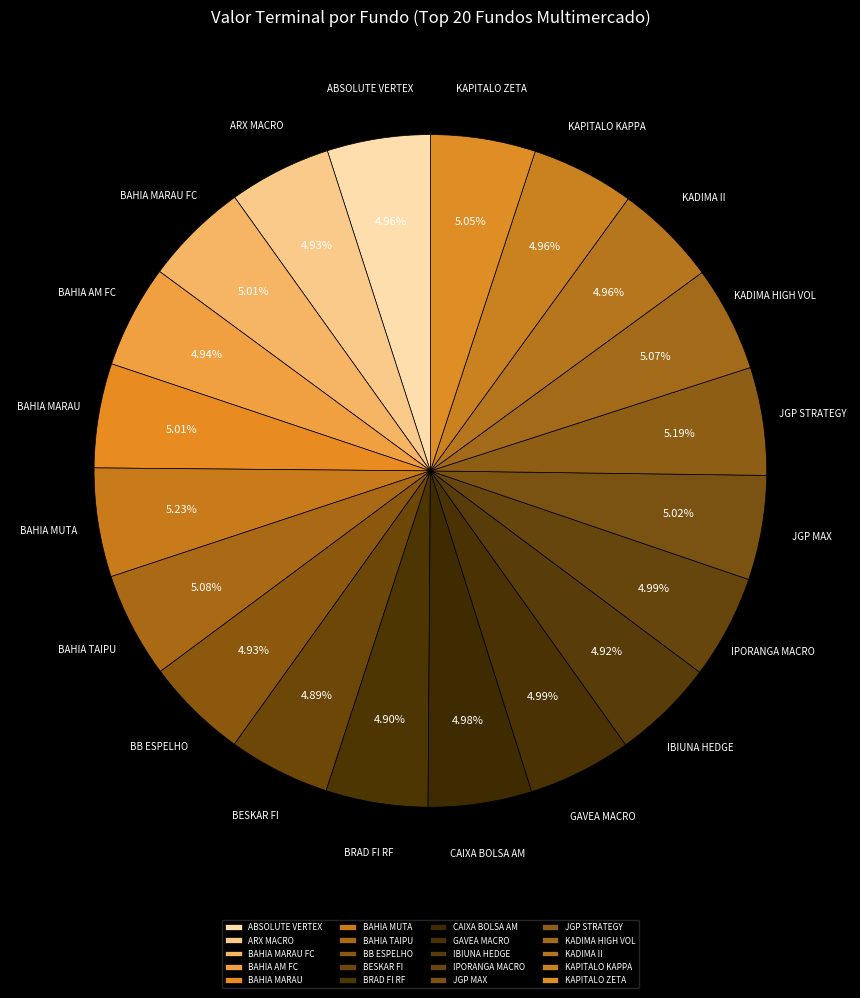

Do JGP STRATEGY and BB ESPELHO together represent more than half of the pie?

No